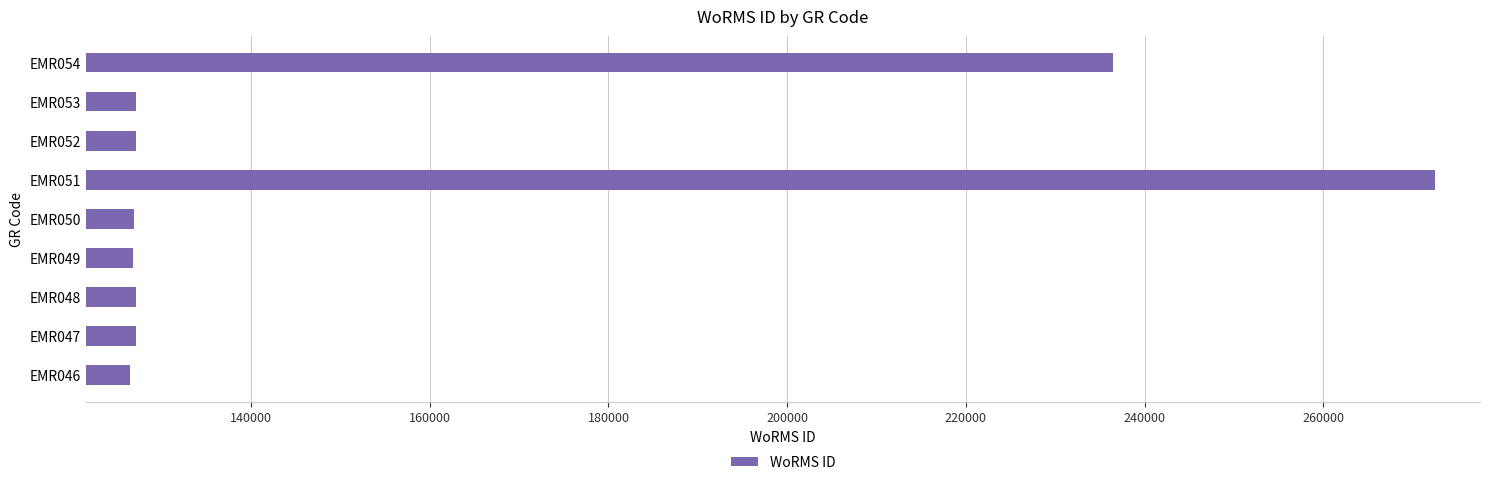

What is the sum of all values?

1397796